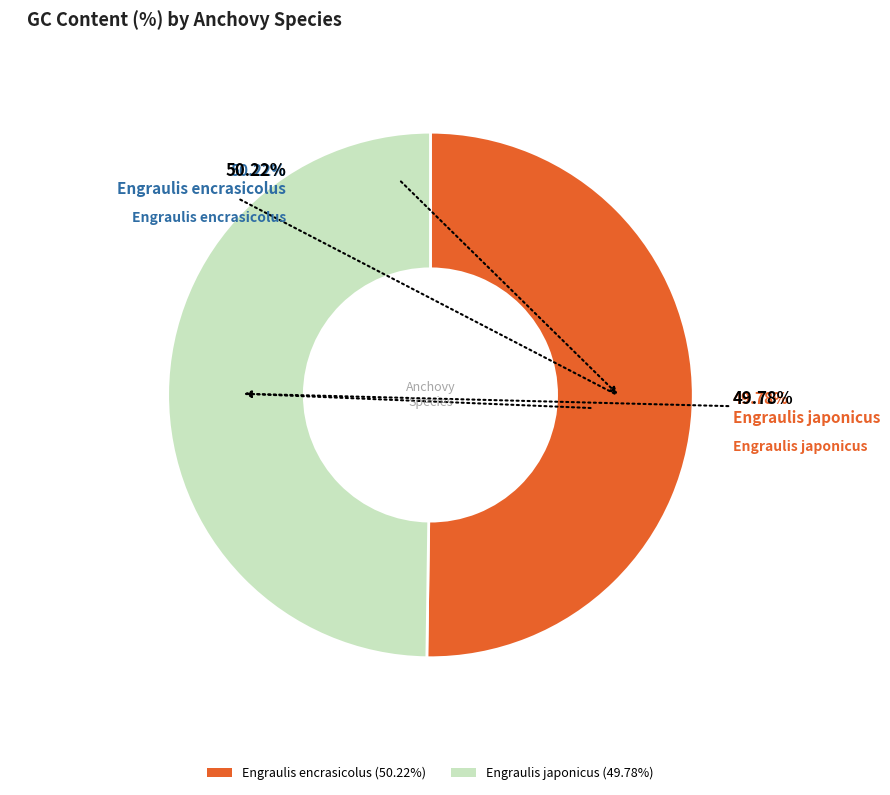

Which slice is the largest?

Engraulis encrasicolus